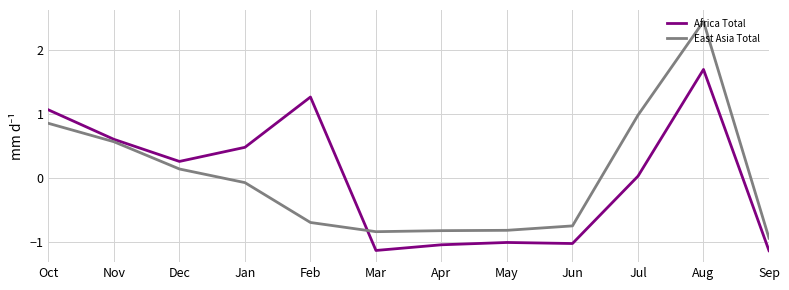

How many negative values does the East Asia Total series have?

7